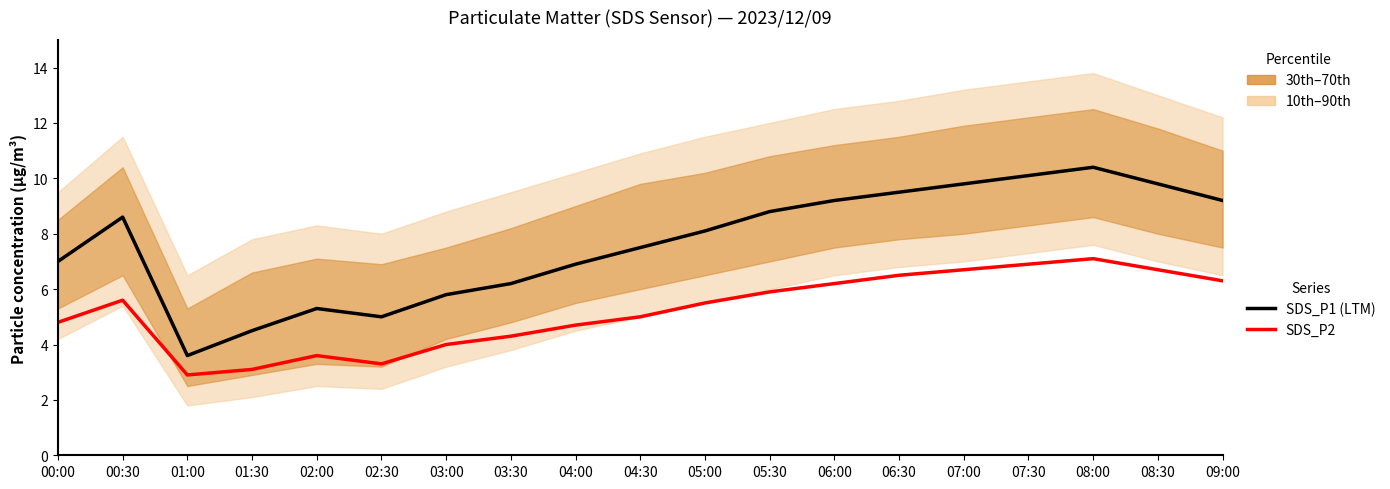

What is the difference between the maximum and minimum values in the SDS_P1 (median) series?

6.8